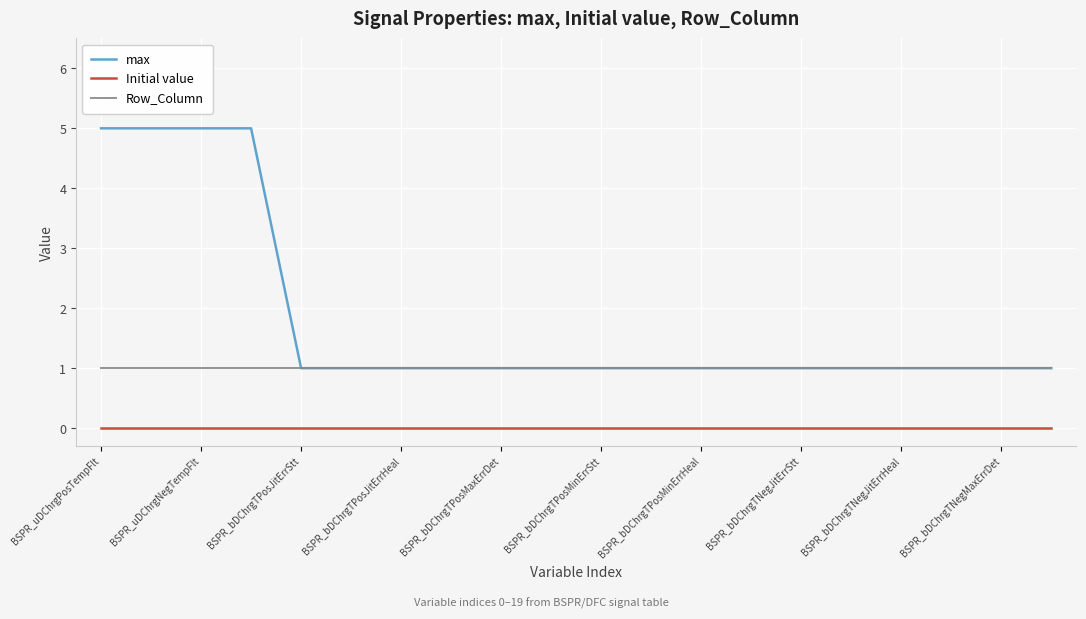

What is the highest value of the max series?

5